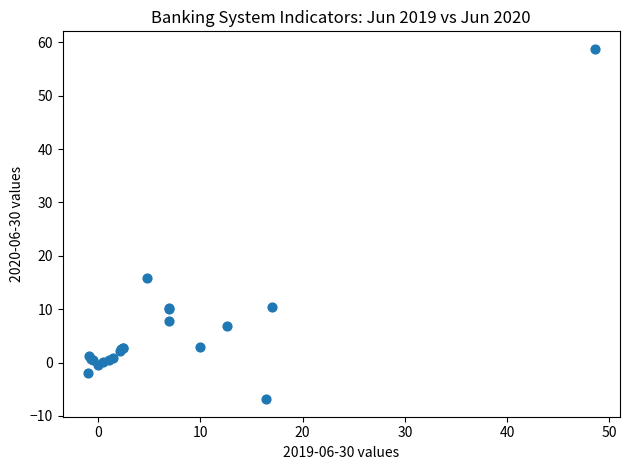

What Y value in the scatter plot is closest to 25?

15.8